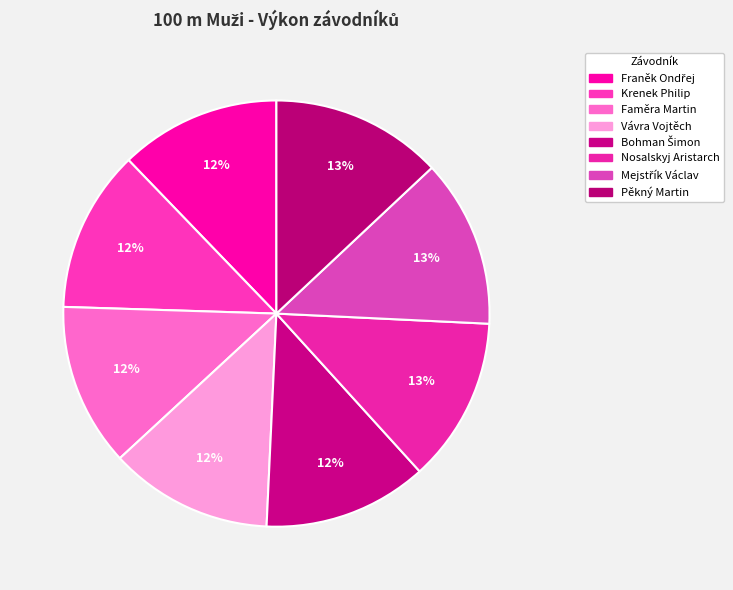

What percentage is the Mejstřík Václav slice, to the nearest percent?

13%